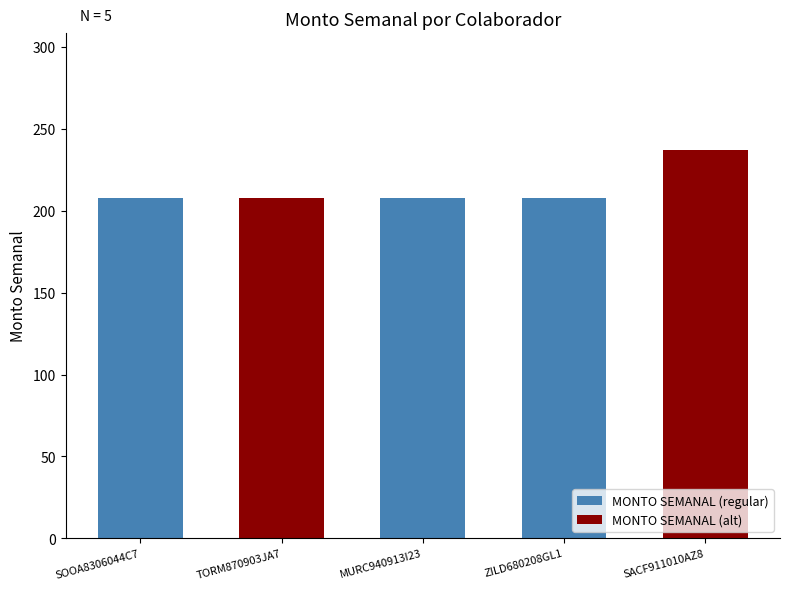

Approximately how many times larger is the value at SACF911010AZ8 compared to ZILD680208GL1?

1.1